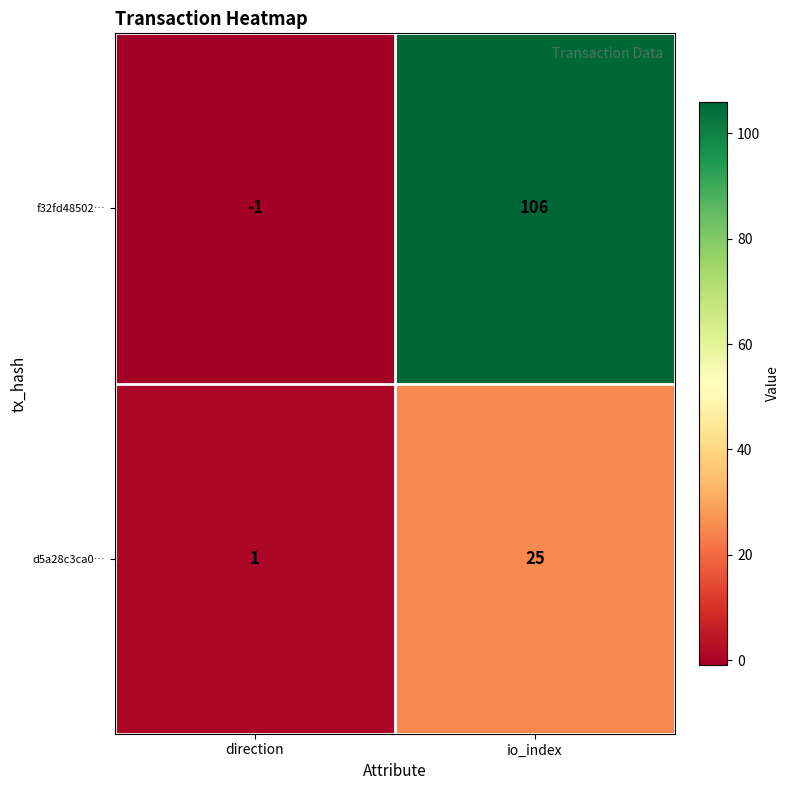

At io_index, list the series in order from smallest to largest.

d5a28c3ca0…, f32fd48502…